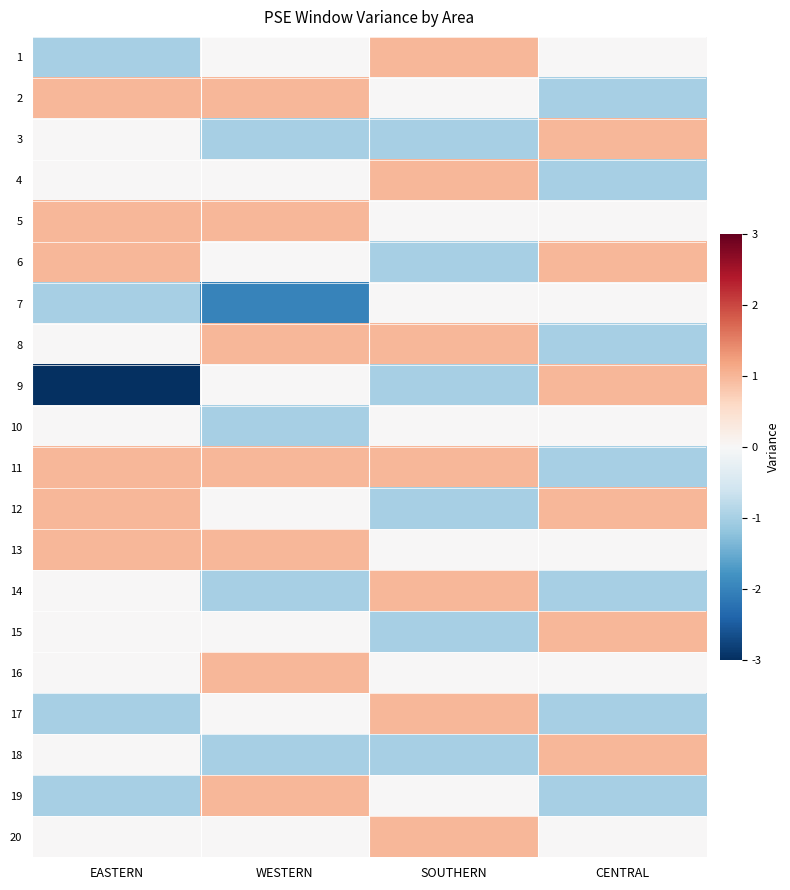

Reading right to left, list all the values displayed in this chart.

1: CENTRAL=0	SOUTHERN=1	WESTERN=0	EASTERN=-1
2: CENTRAL=-1	SOUTHERN=0	WESTERN=1	EASTERN=1
3: CENTRAL=1	SOUTHERN=-1	WESTERN=-1	EASTERN=0
4: CENTRAL=-1	SOUTHERN=1	WESTERN=0	EASTERN=0
5: CENTRAL=0	SOUTHERN=0	WESTERN=1	EASTERN=1
6: CENTRAL=1	SOUTHERN=-1	WESTERN=0	EASTERN=1
7: CENTRAL=0	SOUTHERN=0	WESTERN=-2	EASTERN=-1
8: CENTRAL=-1	SOUTHERN=1	WESTERN=1	EASTERN=0
9: CENTRAL=1	SOUTHERN=-1	WESTERN=0	EASTERN=-3
10: CENTRAL=0	SOUTHERN=0	WESTERN=-1	EASTERN=0
11: CENTRAL=-1	SOUTHERN=1	WESTERN=1	EASTERN=1
12: CENTRAL=1	SOUTHERN=-1	WESTERN=0	EASTERN=1
13: CENTRAL=0	SOUTHERN=0	WESTERN=1	EASTERN=1
14: CENTRAL=-1	SOUTHERN=1	WESTERN=-1	EASTERN=0
15: CENTRAL=1	SOUTHERN=-1	WESTERN=0	EASTERN=0
16: CENTRAL=0	SOUTHERN=0	WESTERN=1	EASTERN=0
17: CENTRAL=-1	SOUTHERN=1	WESTERN=0	EASTERN=-1
18: CENTRAL=1	SOUTHERN=-1	WESTERN=-1	EASTERN=0
19: CENTRAL=-1	SOUTHERN=0	WESTERN=1	EASTERN=-1
20: CENTRAL=0	SOUTHERN=1	WESTERN=0	EASTERN=0